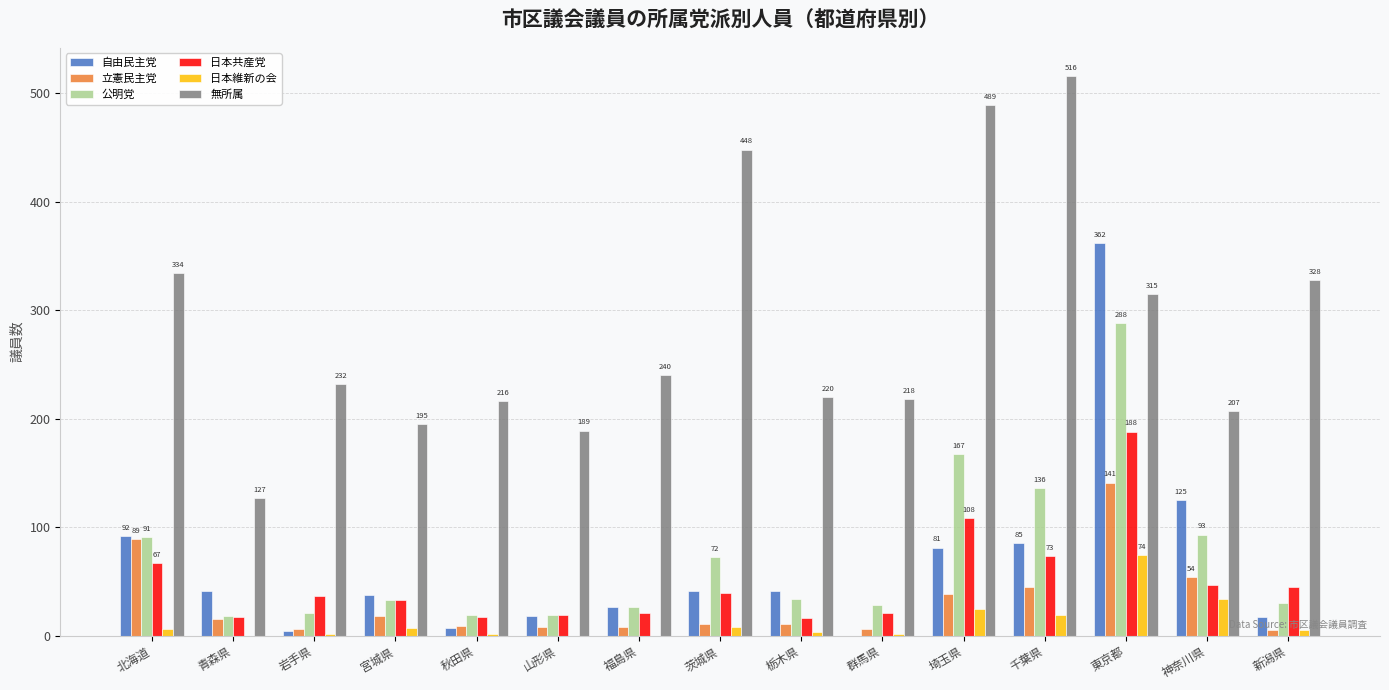

What is the maximum value shown in the chart?

516